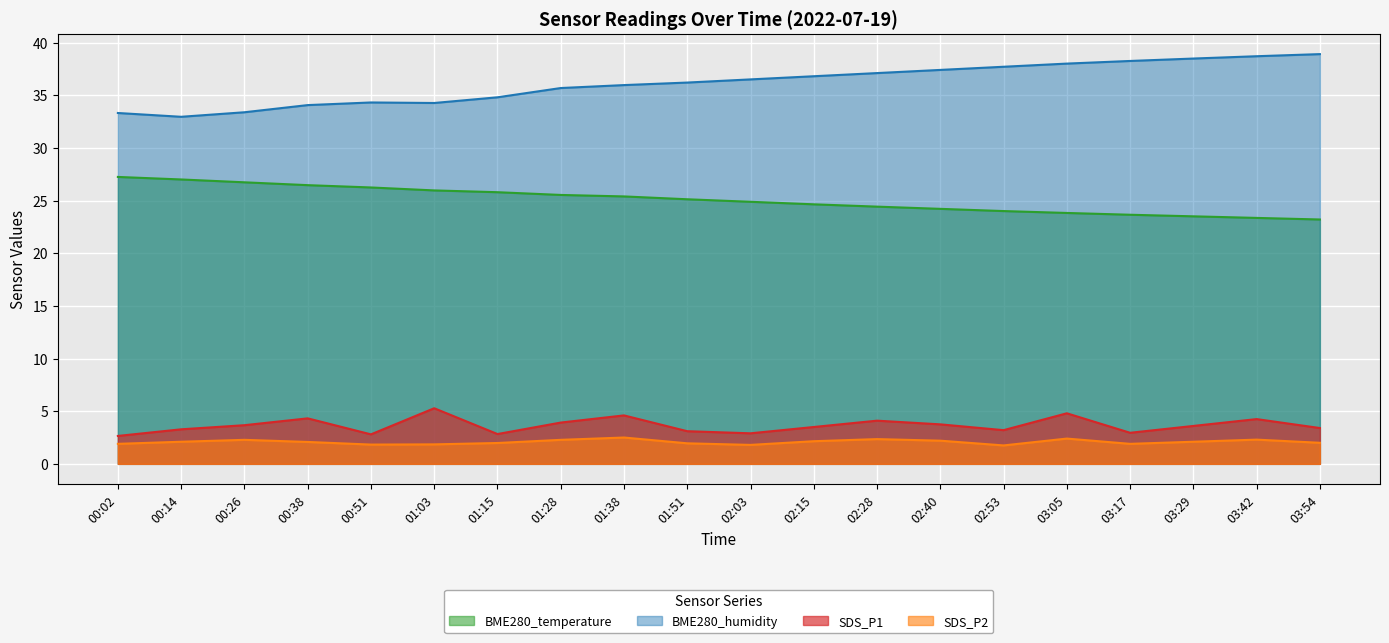

Which series has the largest total across all categories?

BME280_humidity